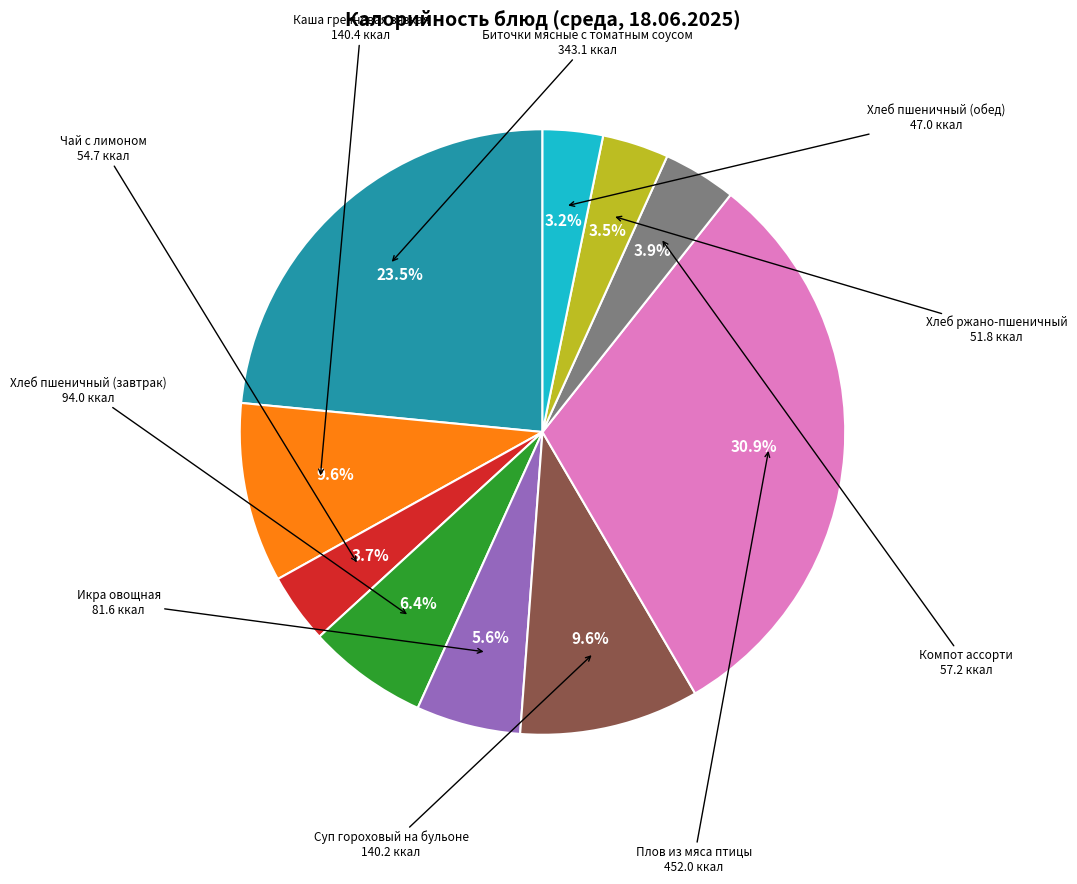

Is there a majority slice in this chart?

No